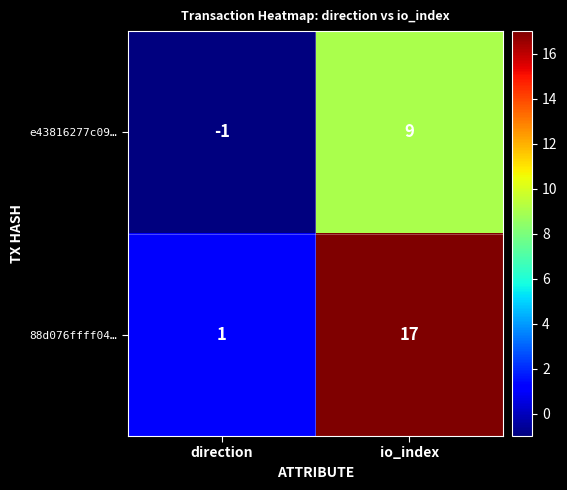

Which series has the widest spread of values?

88d076ffff04…